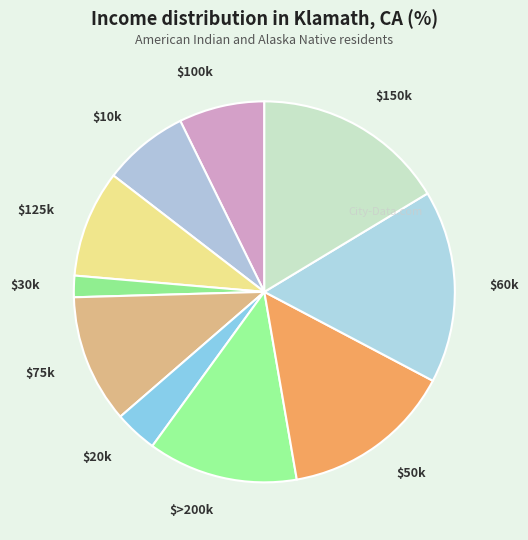

Which category has the smallest portion of the pie?

$30k